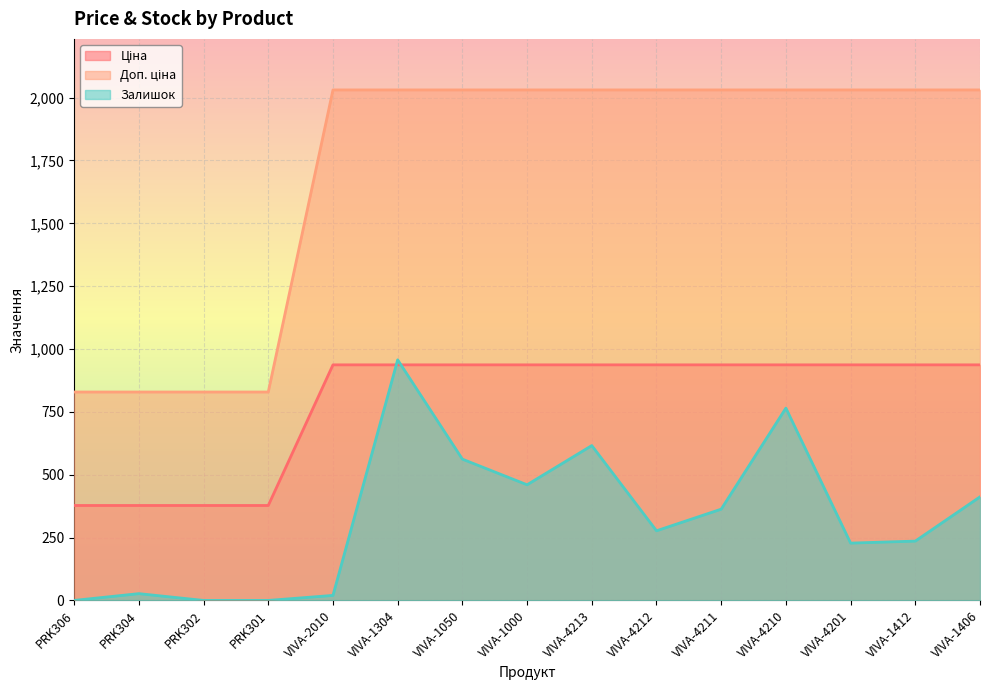

At VIVA-4213, list the series in order from largest to smallest.

Доп. ціна, Ціна, Залишок